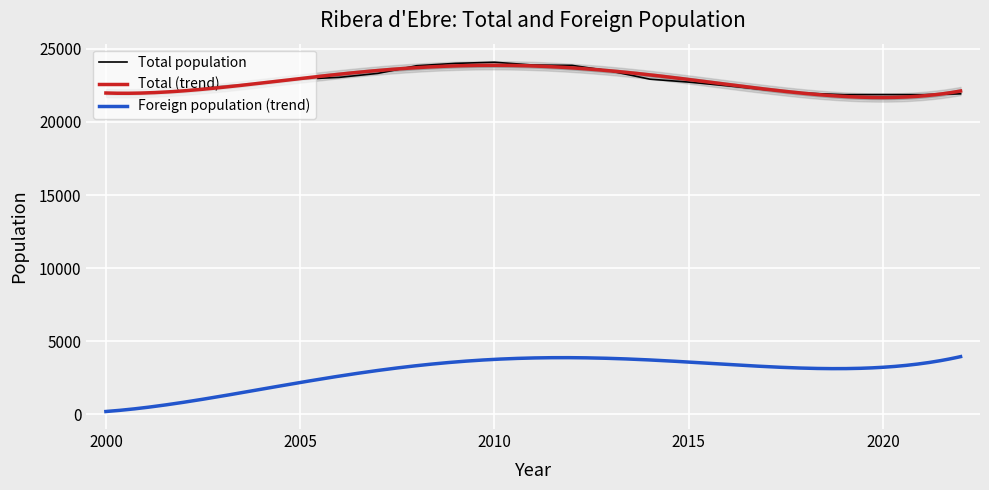

Where is the first local maximum?

2010